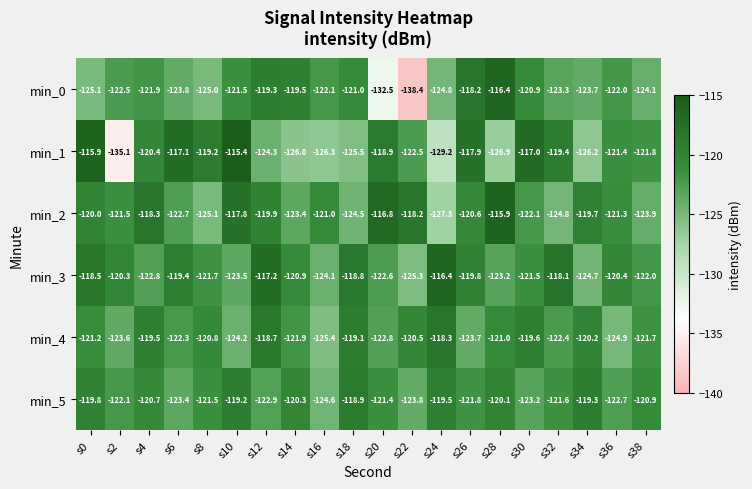

Rank the categories by min_5 value from lowest to highest.

s16, s22, s6, s30, s12, s36, s2, s26, s32, s8, s20, s38, s4, s14, s28, s0, s24, s34, s10, s18